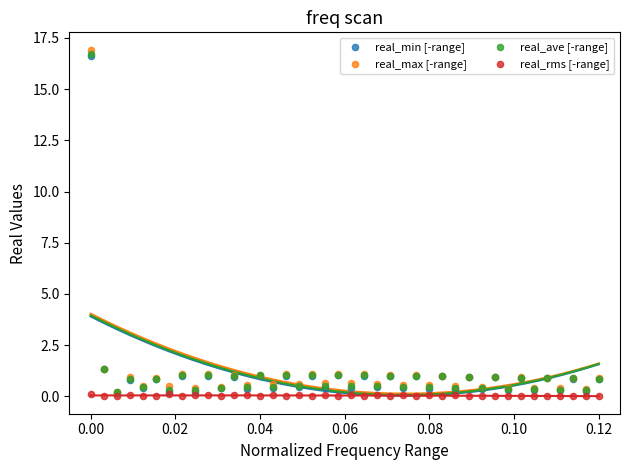

What are all the series names shown in the legend?

real_min [-range], real_max [-range], real_ave [-range], real_rms [-range]